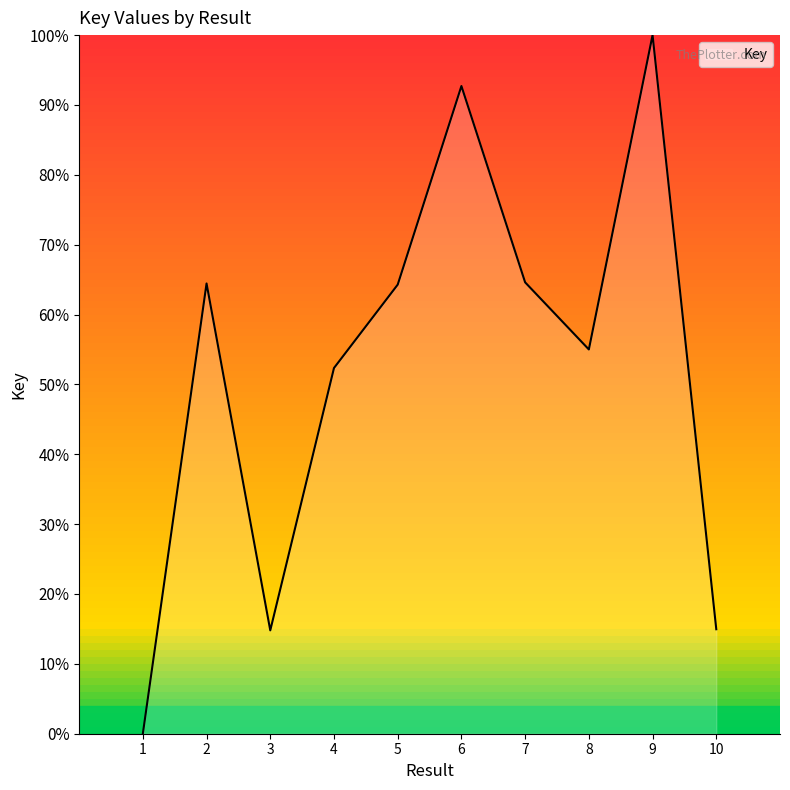

What is the maximum value shown in the chart?

100.0